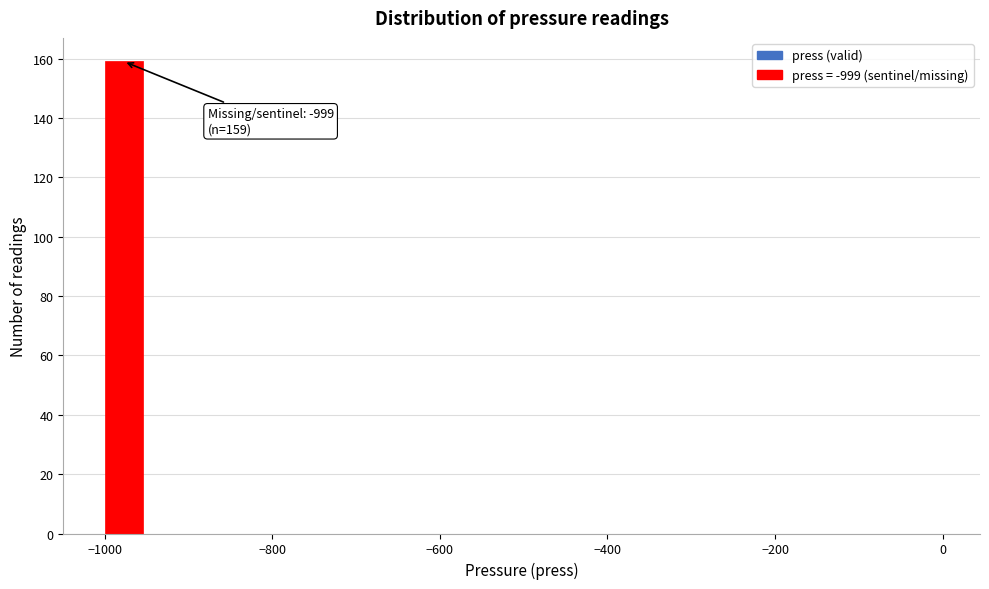

Read against the x-axis, roughly where is the centre of the tallest bar?

-980